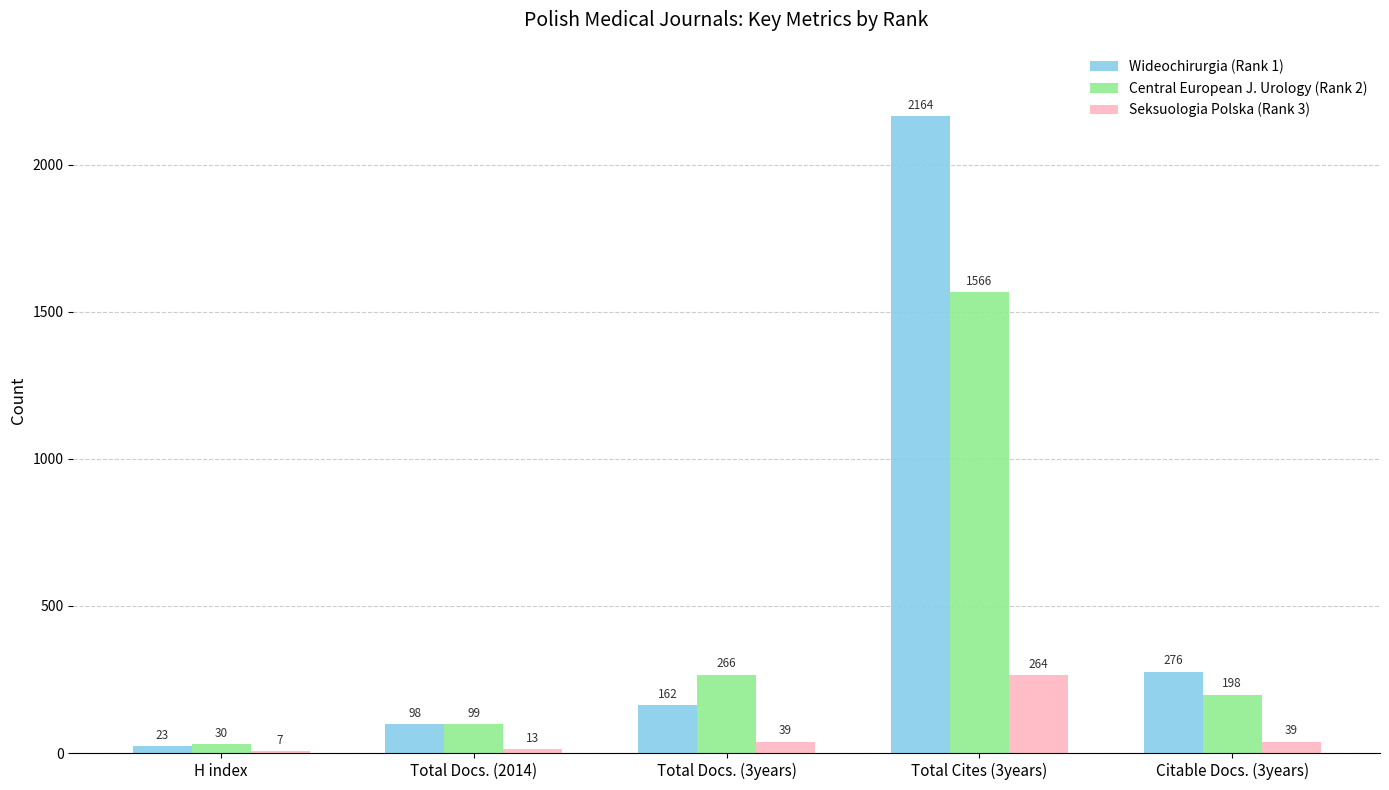

Which series changed the most between Total Docs. (3years) and Total Cites (3years)?

Wideochirurgia (Rank 1)